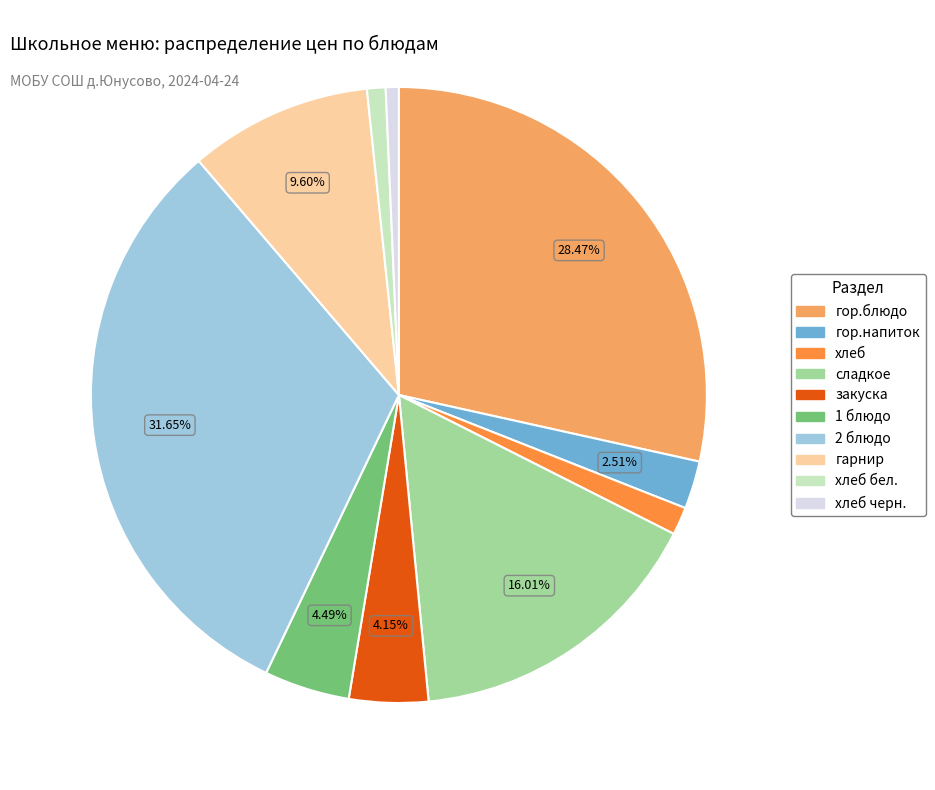

Combined, do хлеб and гор.напиток account for over 50%?

No